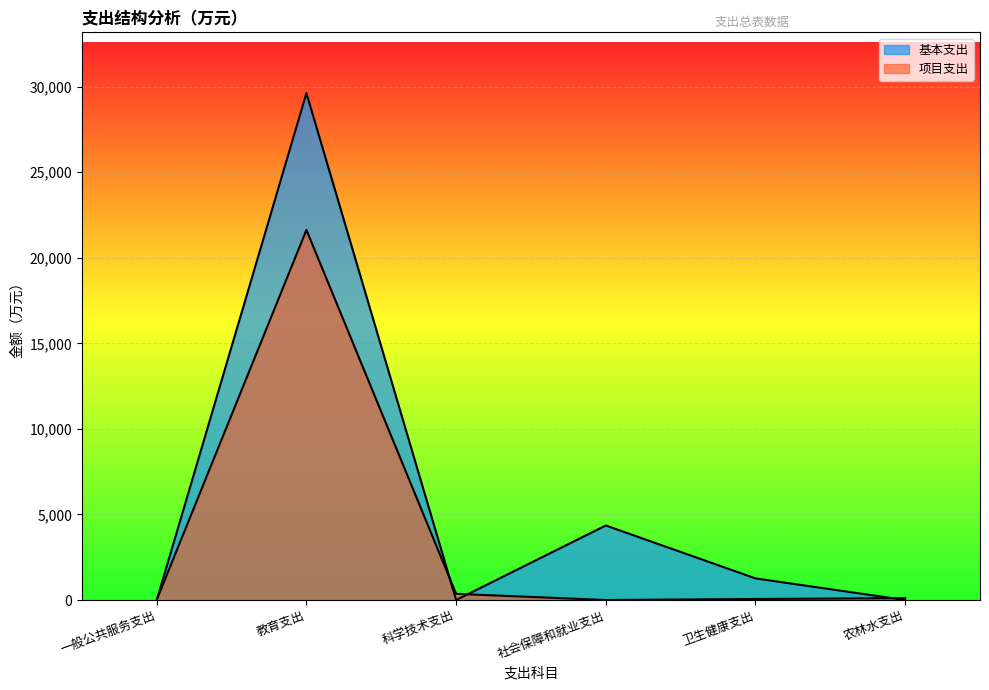

At which category does the chart reach its peak across all series?

教育支出